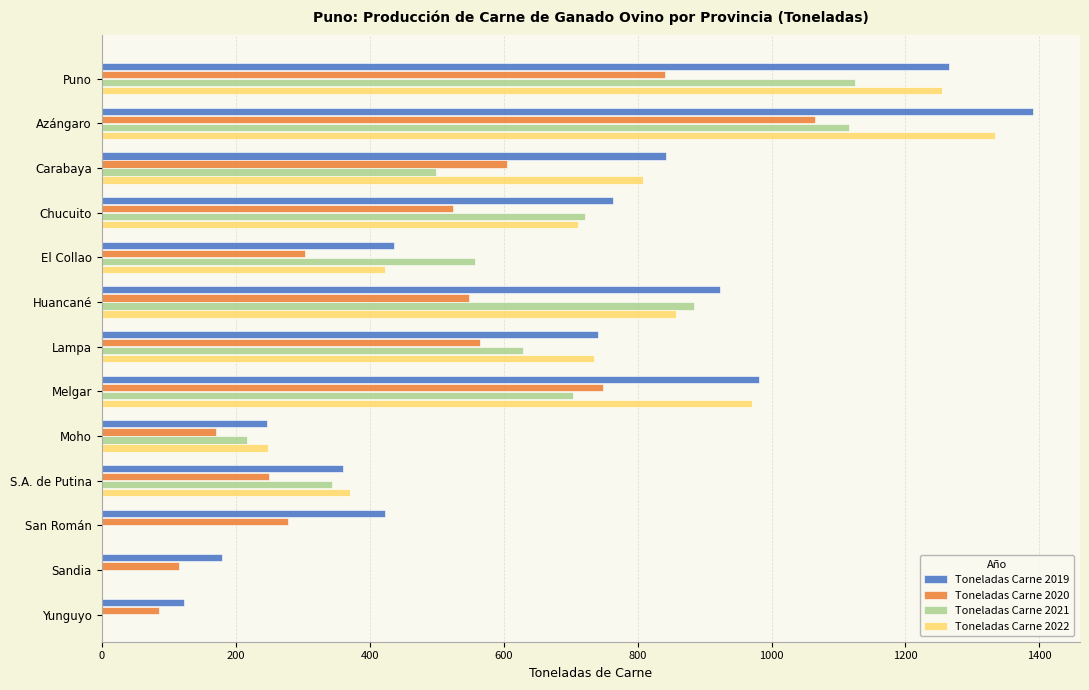

Which series has the widest spread of values?

Toneladas Carne 2019